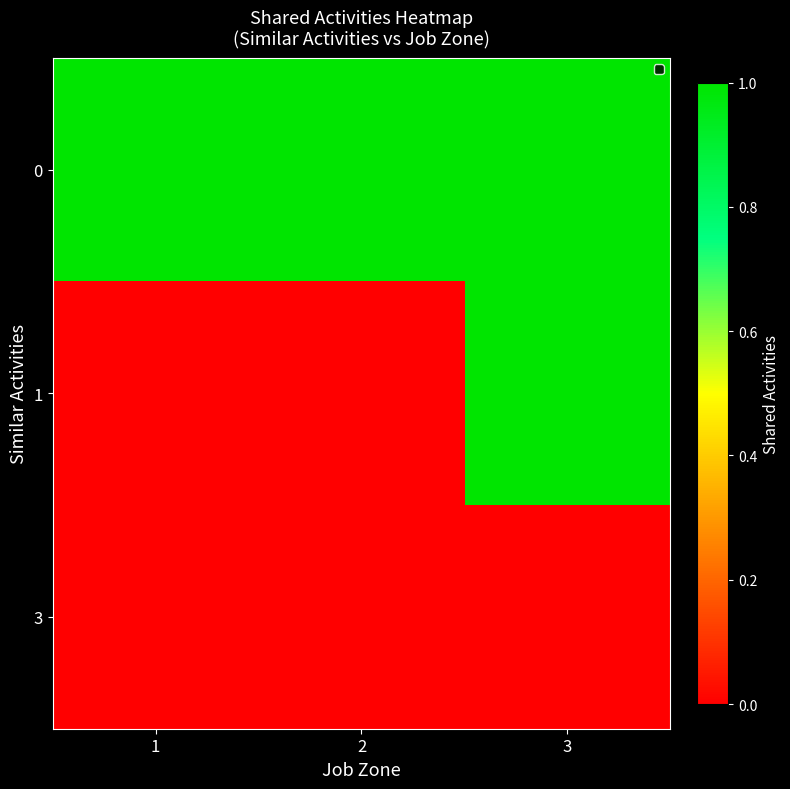

At which category is the sum across all series the highest?

3